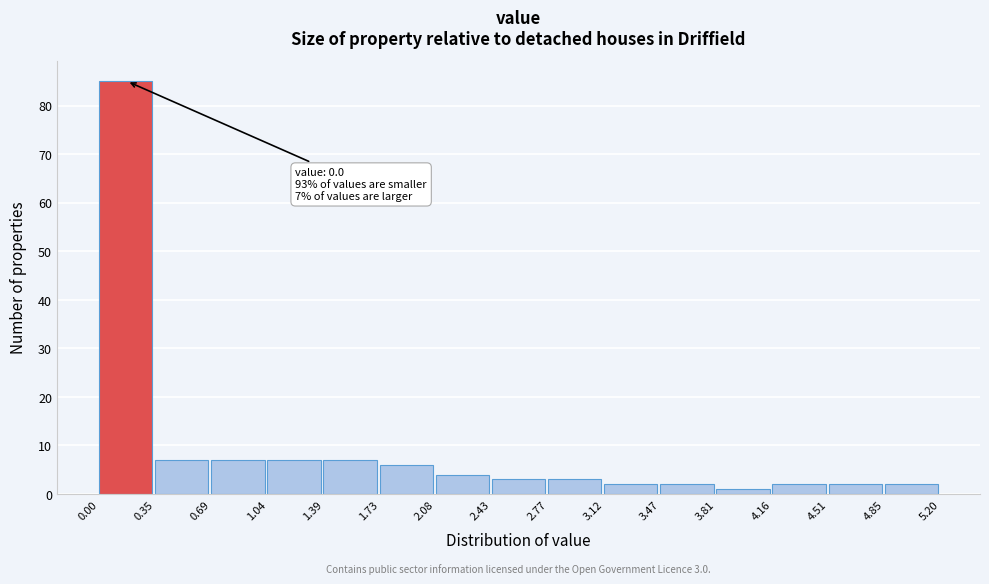

Over which range of the x-axis is the bar tallest?

0.00 to 0.35